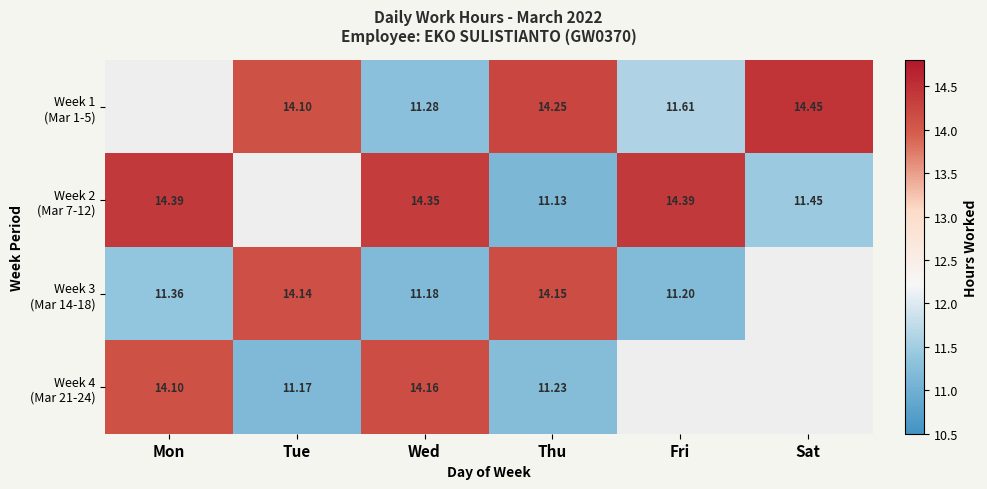

Which series changed the most between Mon and Fri?

Week 3 (Mar 14-18)